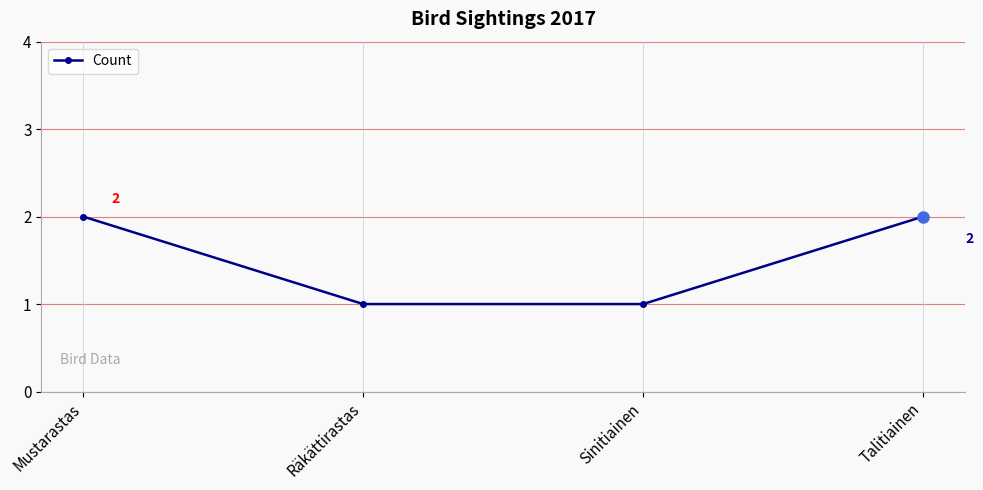

What is the minimum value shown in the chart?

1